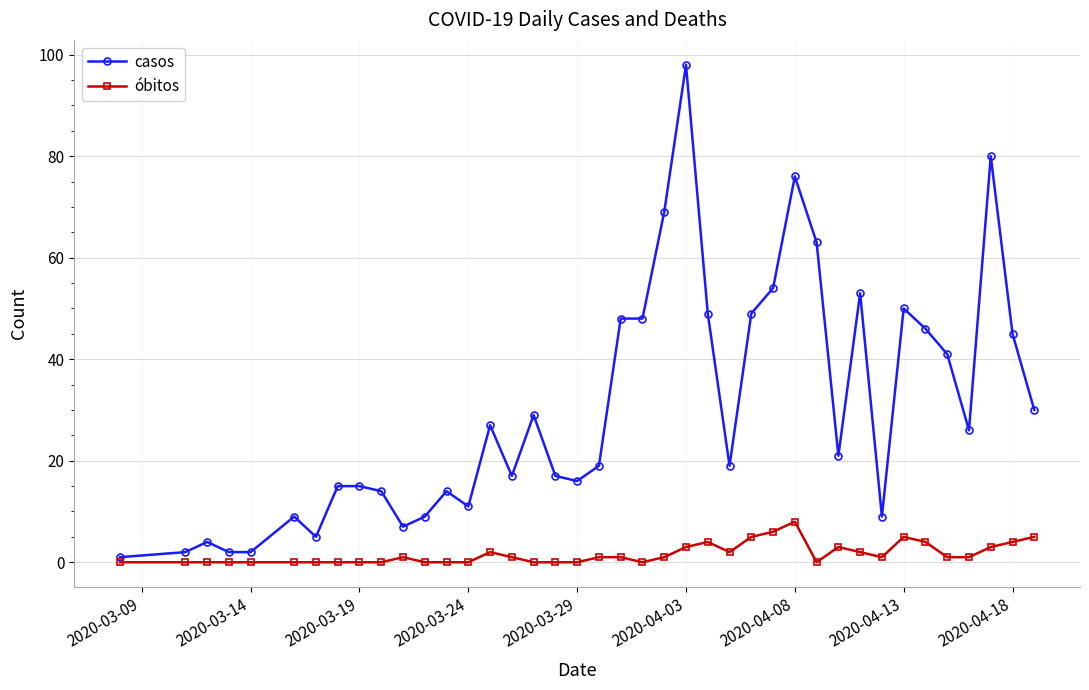

What is the maximum value shown in the chart?

98